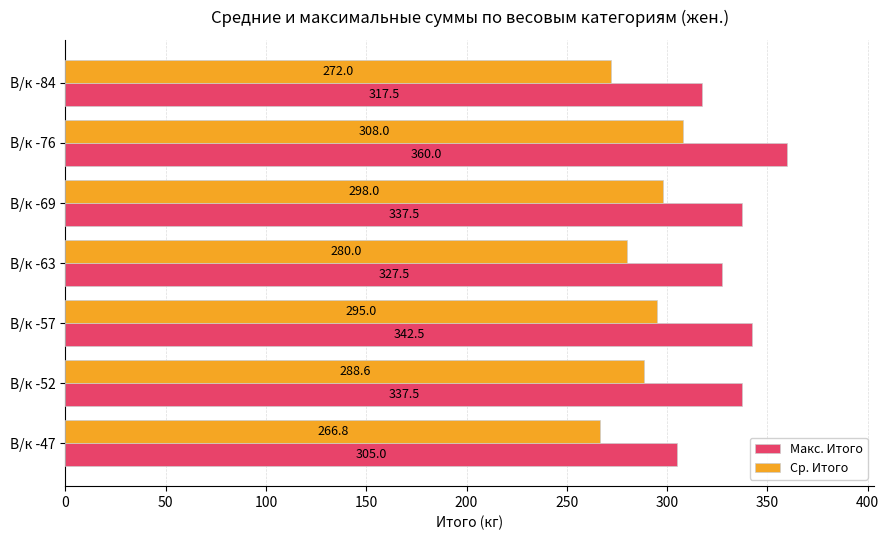

Is it true that Макс. Итого equals 233.9 at В/к -69?

False